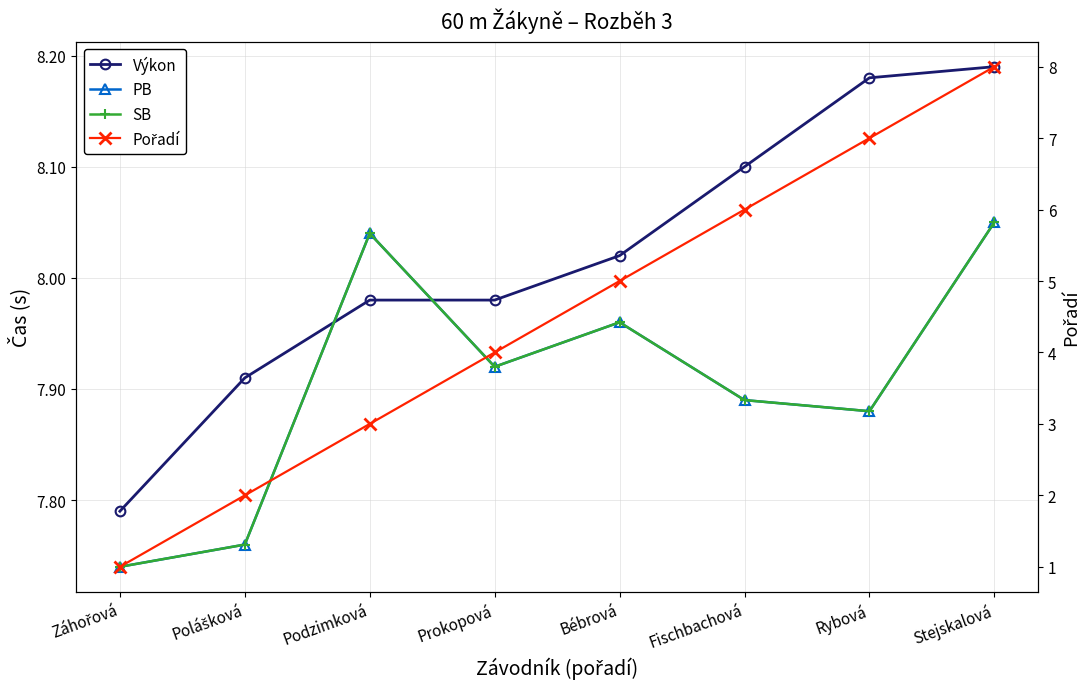

Reading right to left, extract all data points from this chart.

Výkon: 8.2	8.2	8.1	8.0	8.0	8.0	7.9	7.8
PB: 8.1	7.9	7.9	8.0	7.9	8.0	7.8	7.7
SB: 8.1	7.9	7.9	8.0	7.9	8.0	7.8	7.7
Pořadí: 8.0	7.0	6.0	5.0	4.0	3.0	2.0	1.0